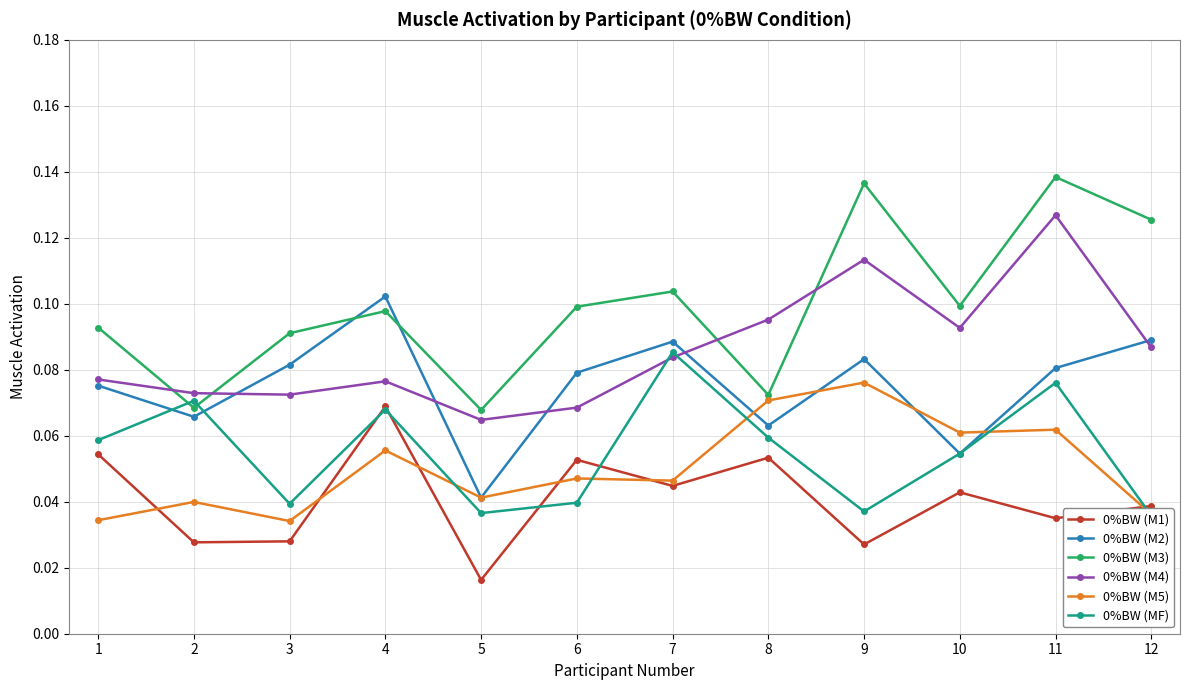

The value of 0%BW (M2) at 2 is 0.0. True or false?

False